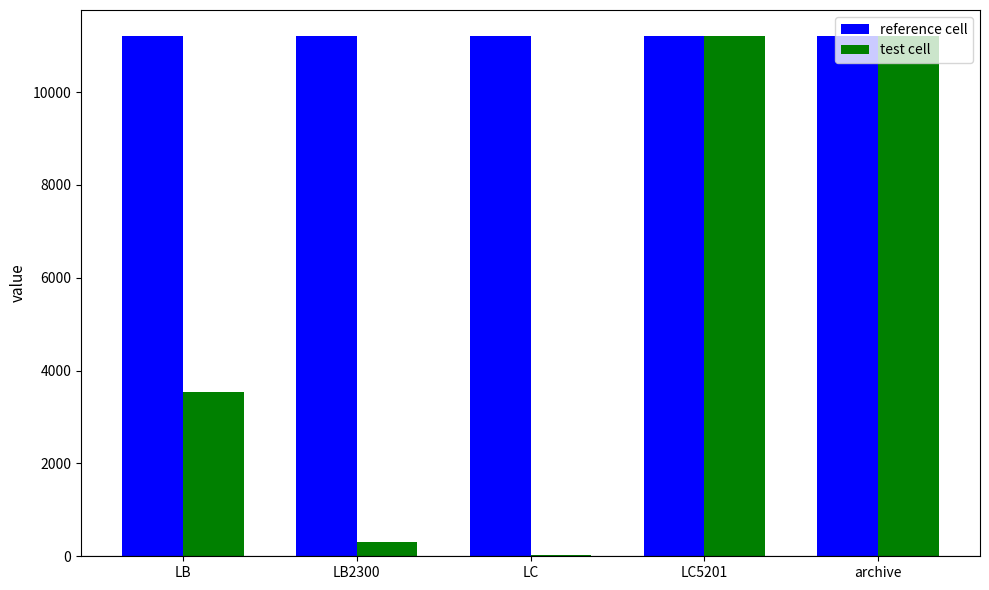

At which label is test cell closest to 5617?

LB